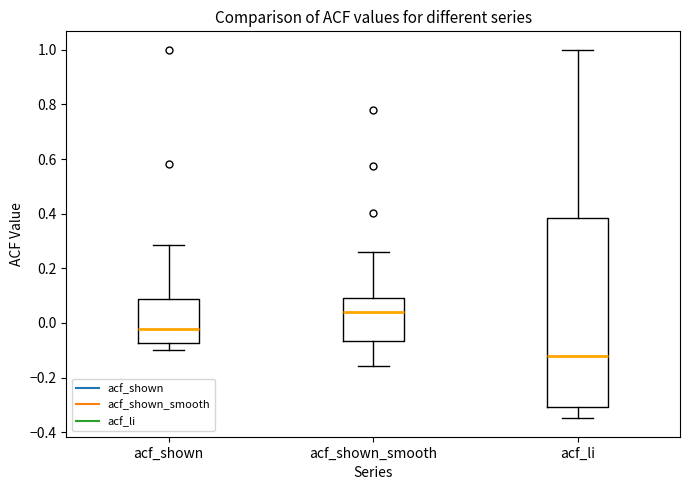

Reading left to right, read every box against the y-axis: the position of its median line, the range the box covers, and the ends of its whiskers. The values are not printed on the chart, so give them approximately, as read against the axis.

acf_shown: median -0.02, box -0.08 to 0.08, whiskers -0.10 to 0.28
acf_shown_smooth: median 0.04, box -0.06 to 0.10, whiskers -0.16 to 0.26
acf_li: median -0.12, box -0.30 to 0.38, whiskers -0.34 to 1.00